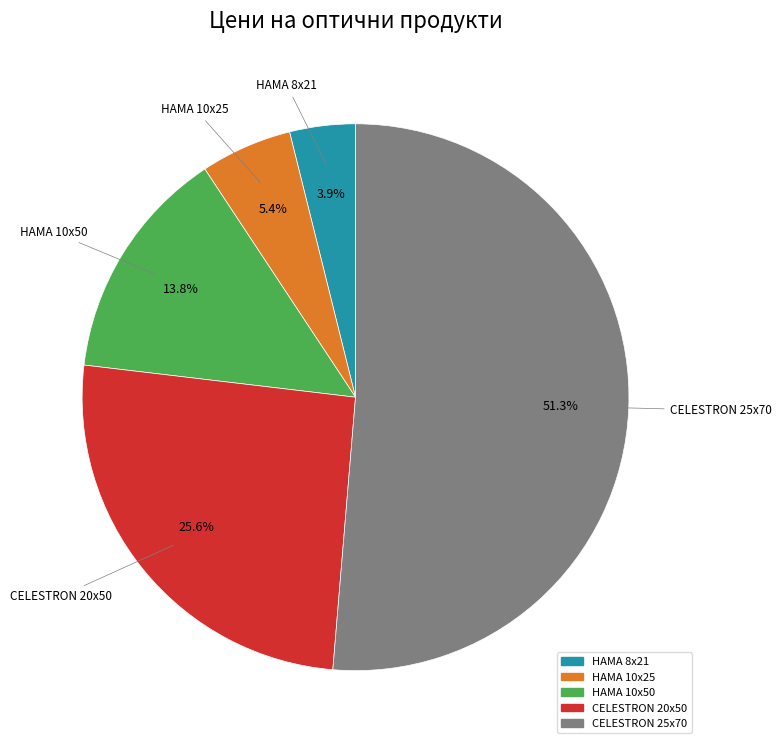

Rank the categories by value from highest to lowest.

CELESTRON 25x70, CELESTRON 20x50, HAMA 10x50, HAMA 10x25, HAMA 8x21